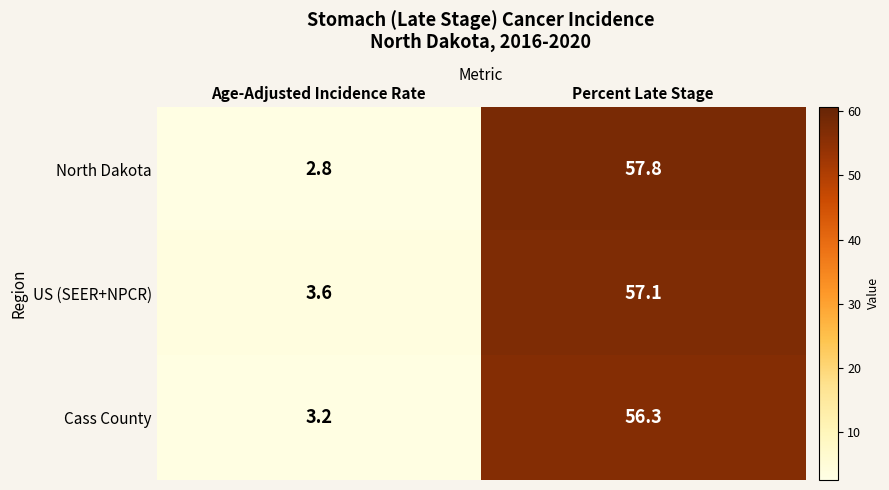

Which series has the widest spread of values?

North Dakota